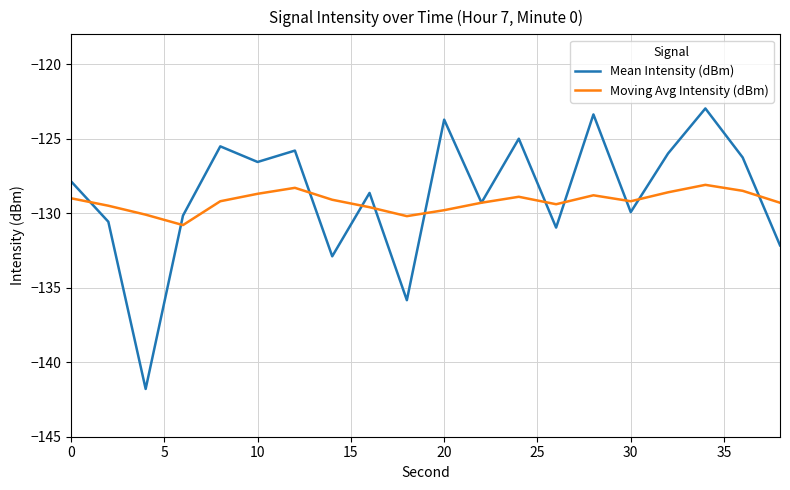

List the series in order of their peak value, highest first.

Mean Intensity (dBm), Moving Avg Intensity (dBm)